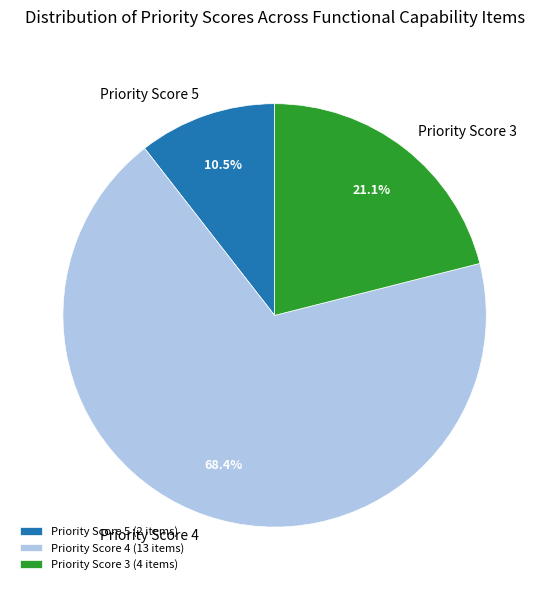

To the nearest percent, what is the difference between the largest and smallest slice percentages?

58%